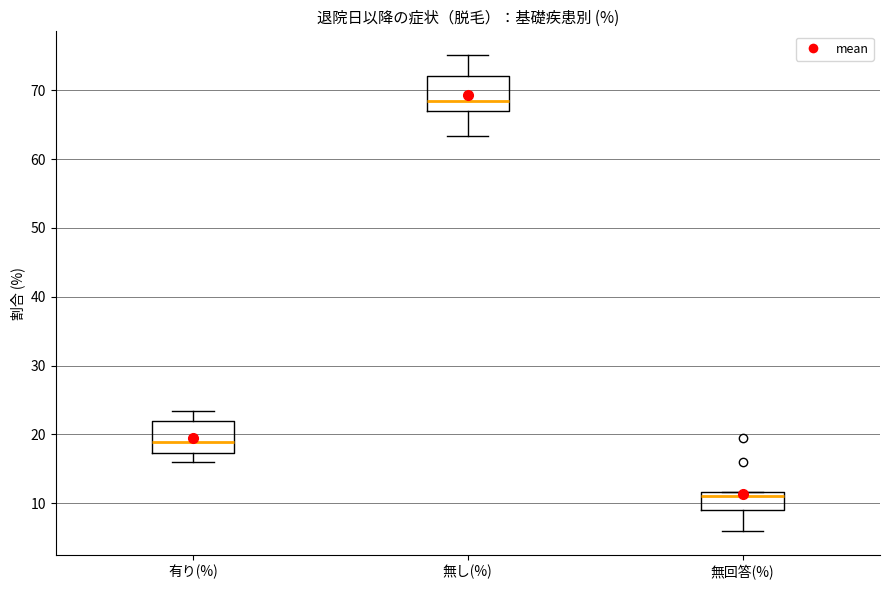

Where does the lower whisker of the box for 無回答(%) end on the y-axis? The values are not printed on the chart, so give them approximately, as read against the axis.

6